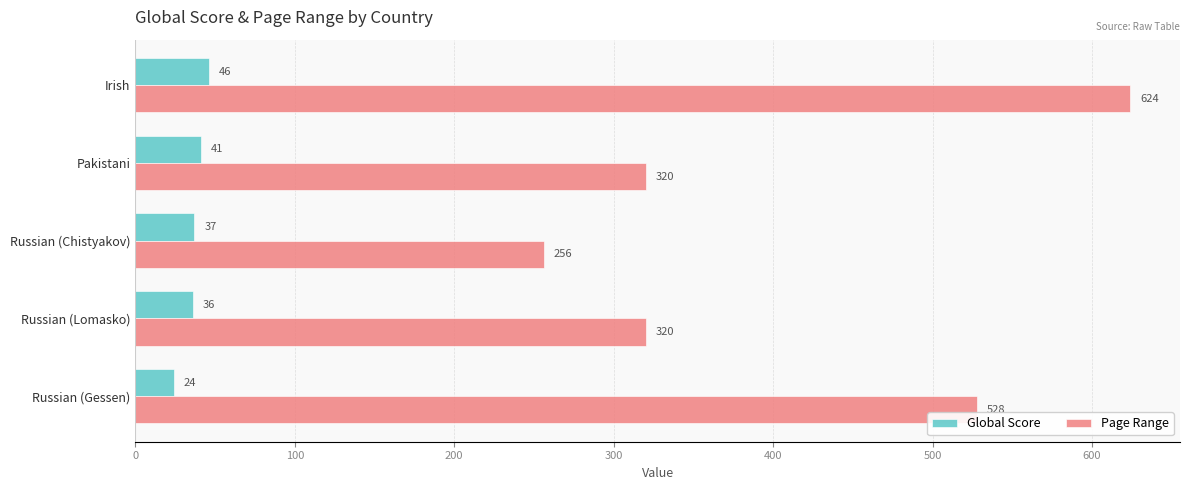

List the series in order of their overall mean, highest first.

Page Range, Global Score